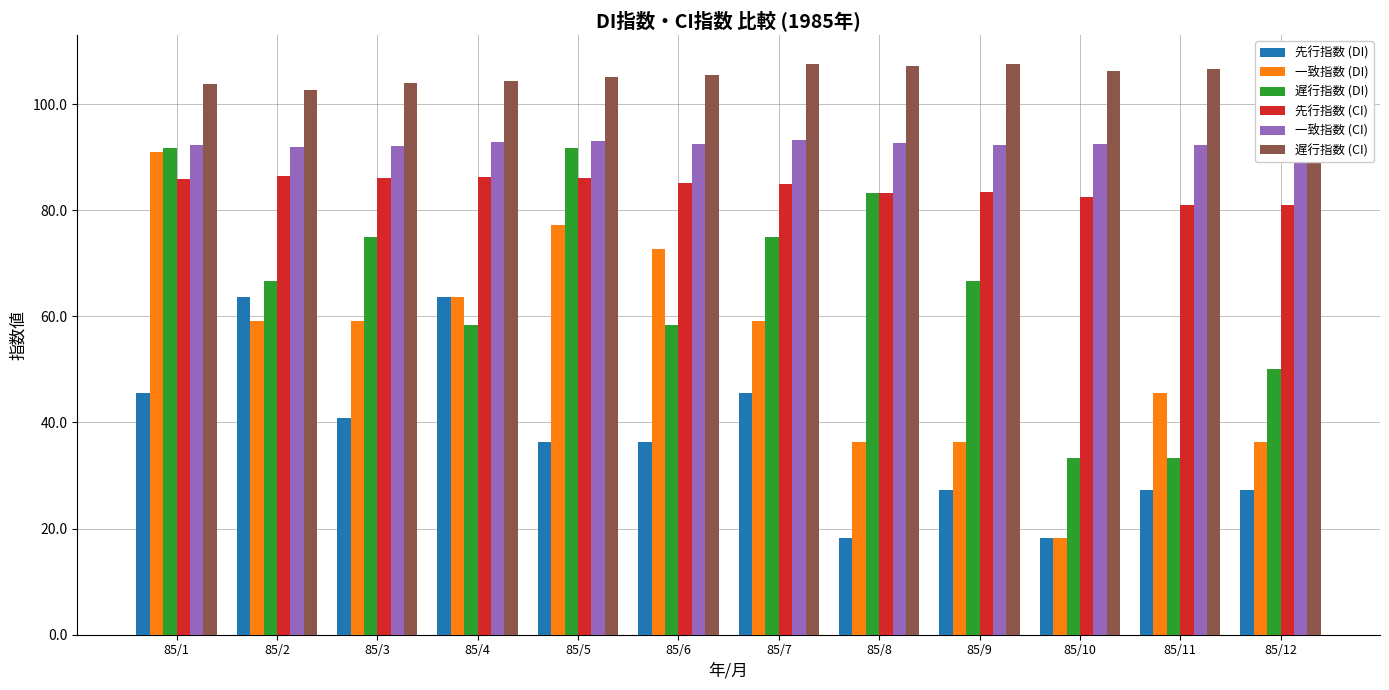

What are all the series names shown in the legend?

先行指数 (DI), 一致指数 (DI), 遅行指数 (DI), 先行指数 (CI), 一致指数 (CI), 遅行指数 (CI)